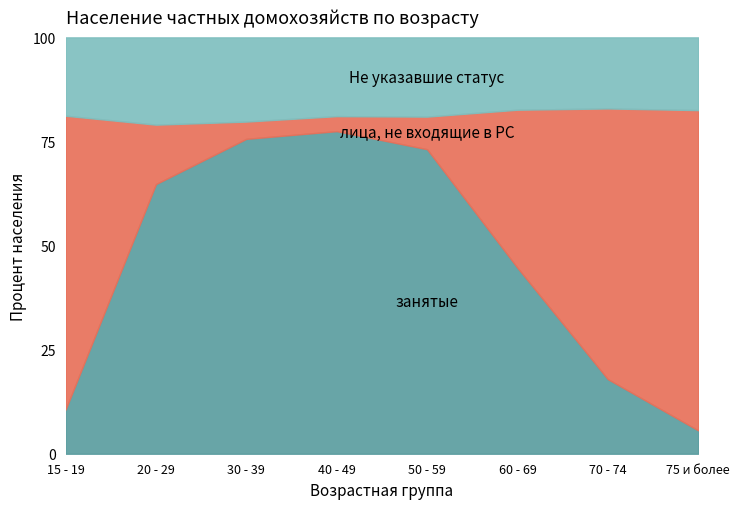

How many data points does each series have?

8